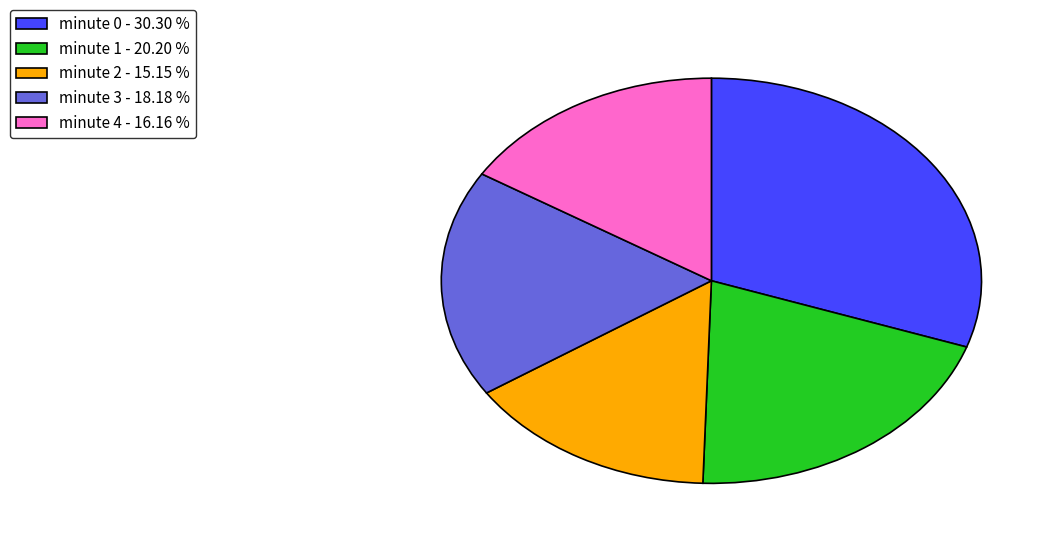

Approximately how many times larger is the value at minute 0 compared to minute 1?

1.5